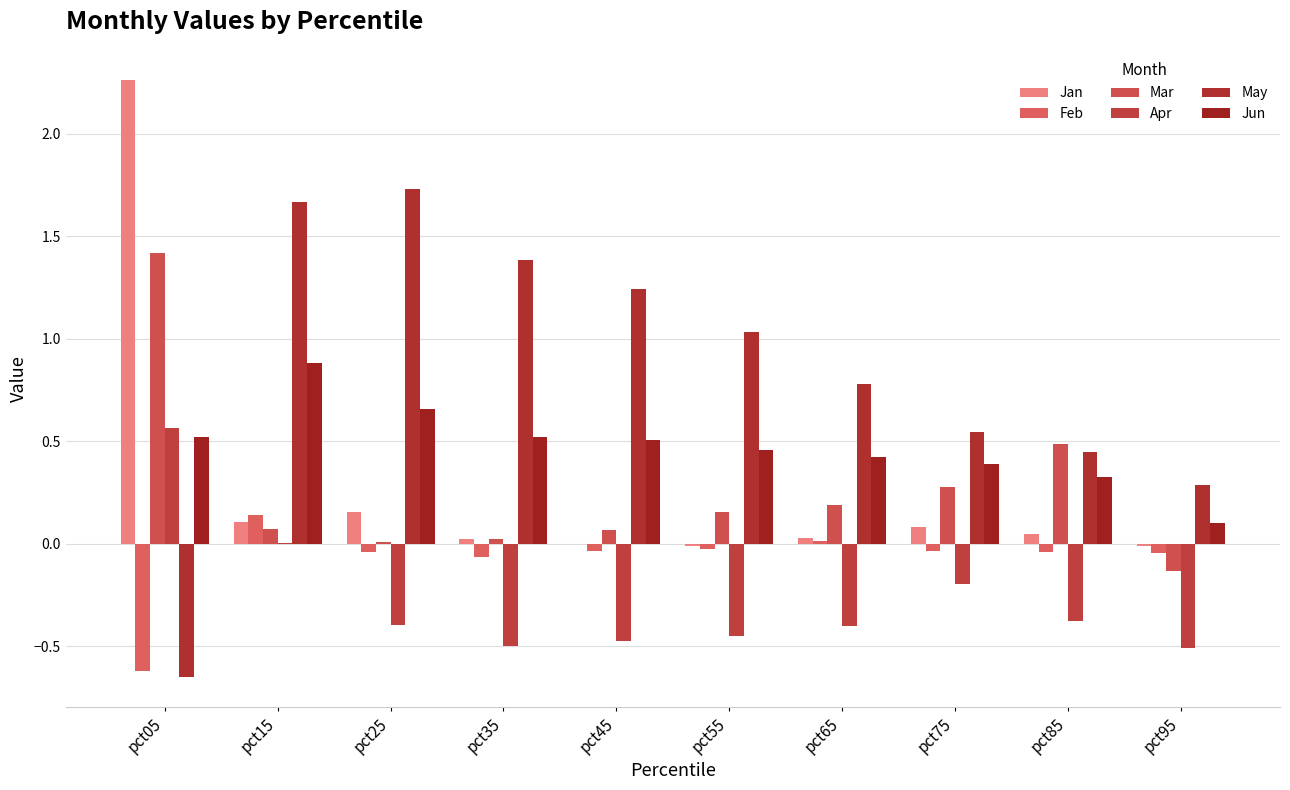

What is the difference between the second highest and minimum values in the May series?

2.3